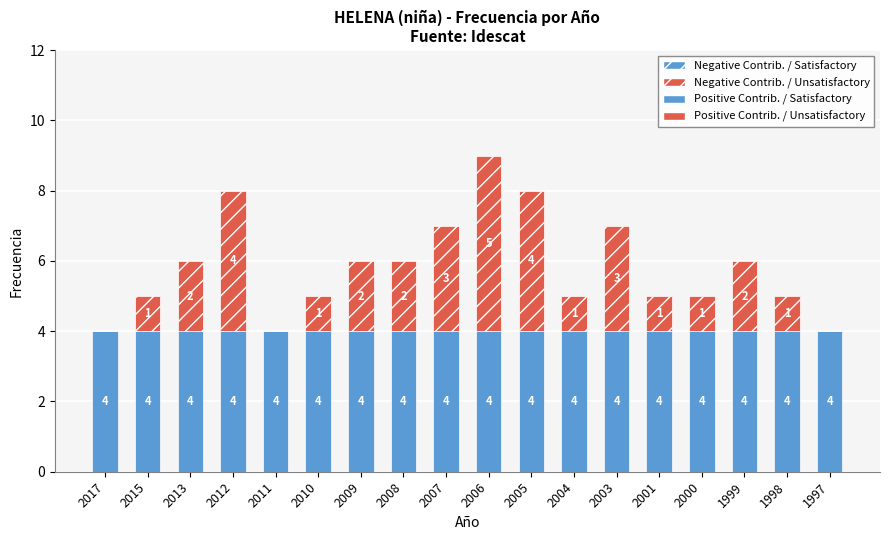

At which category is the sum across all series the highest?

2006